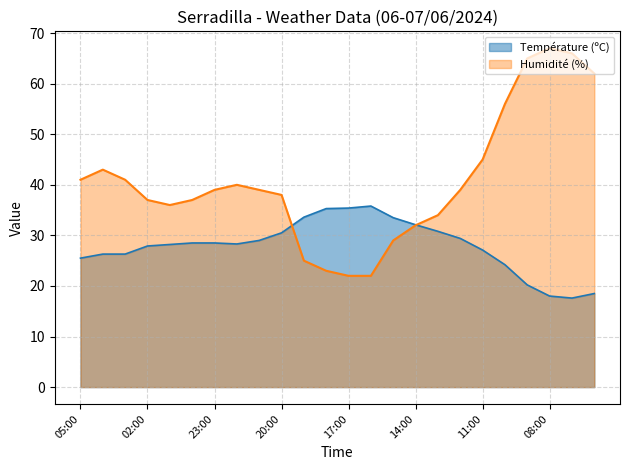

At how many categories does at least one series exceed 20?

24